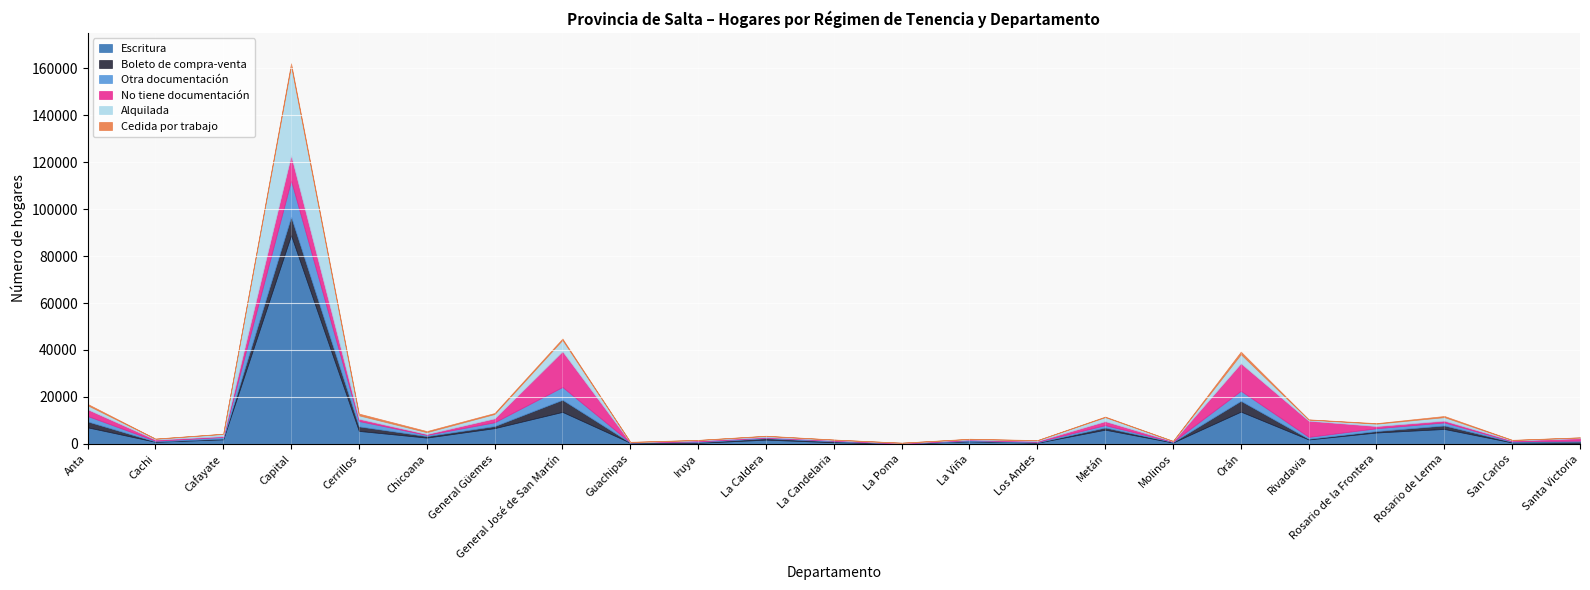

What is the smallest value displayed?

18